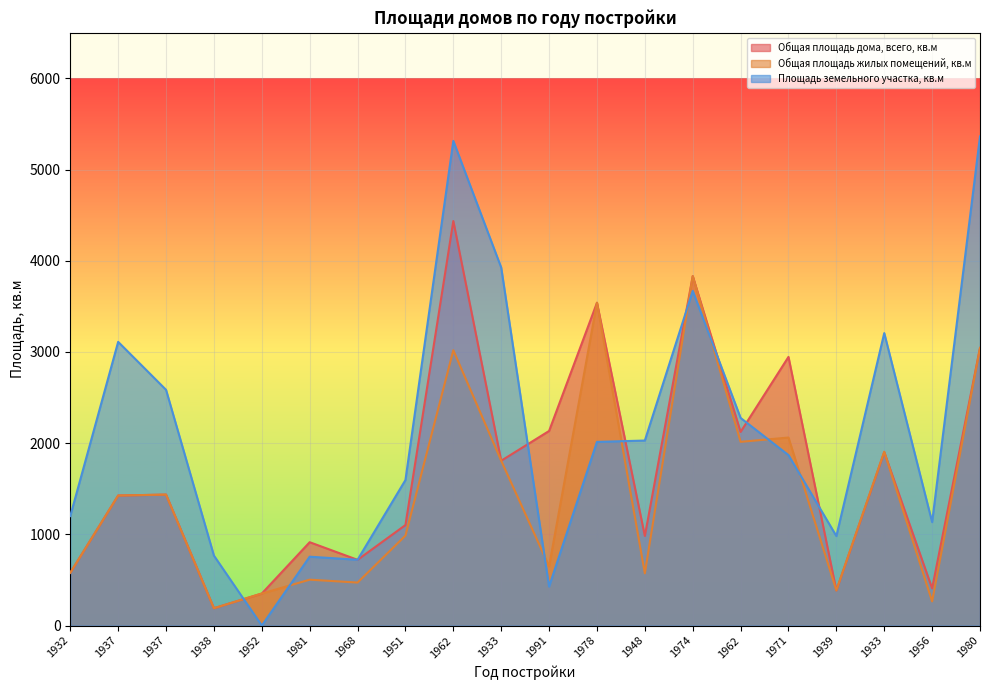

Does the chart display data point markers on the line(s)?

No